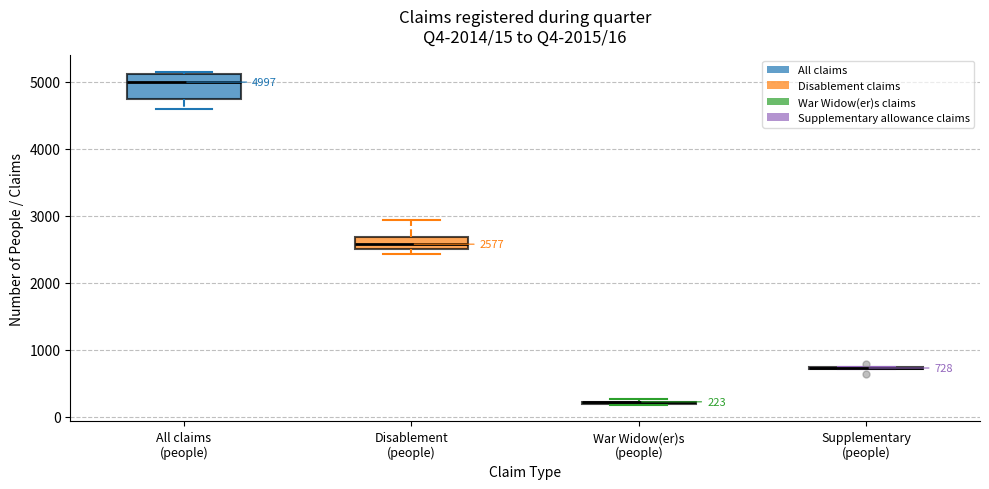

Which box is the tallest, from its lower edge to its upper edge?

All claims (people)